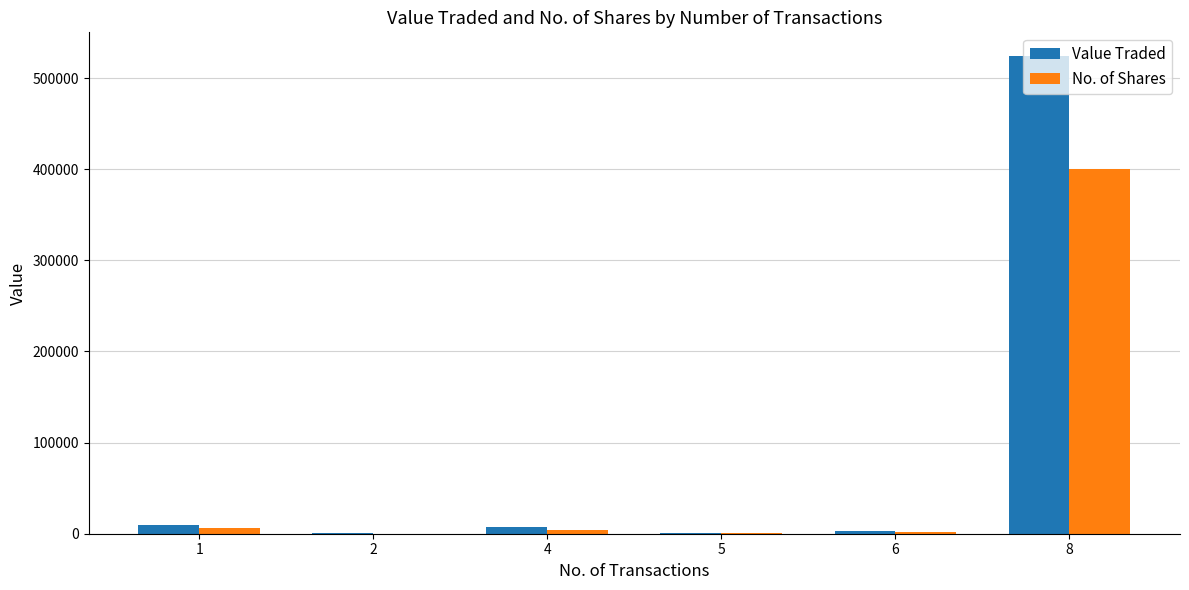

Is it true that No. of Shares equals 400000 at 8?

True